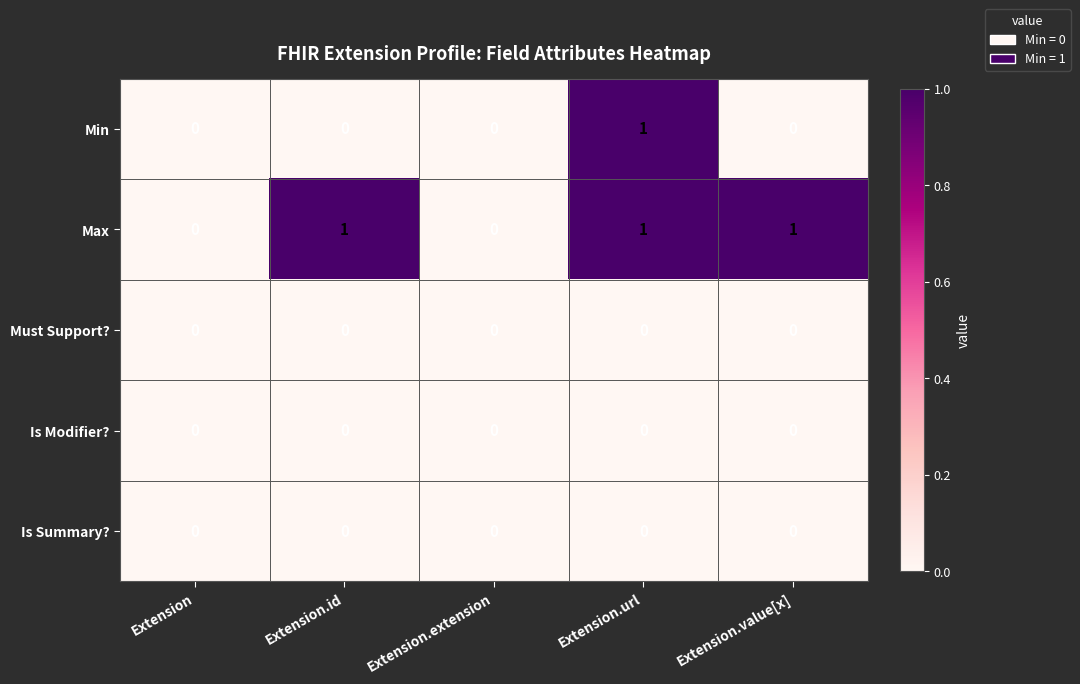

The Min series shows -1 at Extension.value[x]. True or false?

False